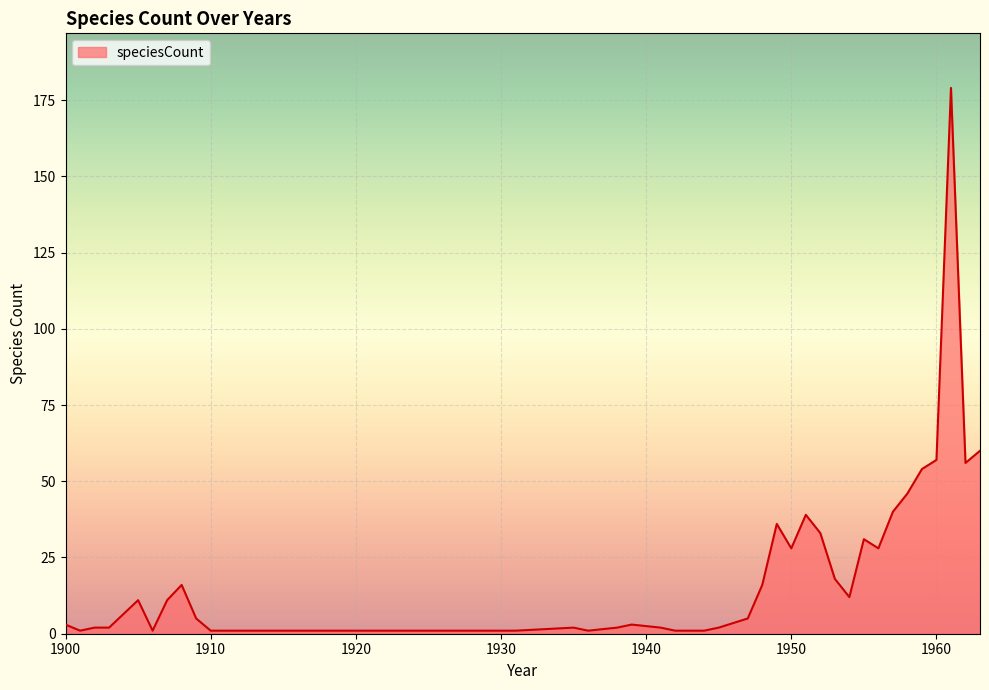

What is the minimum value shown in the chart?

1